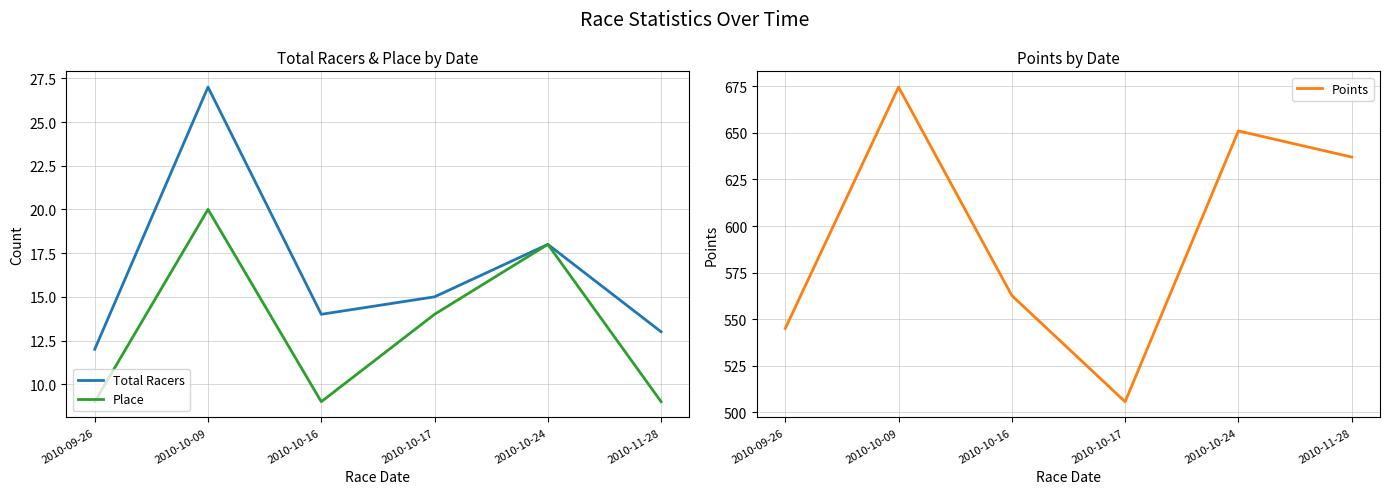

Read the Points value at 2010-10-09.

674.6